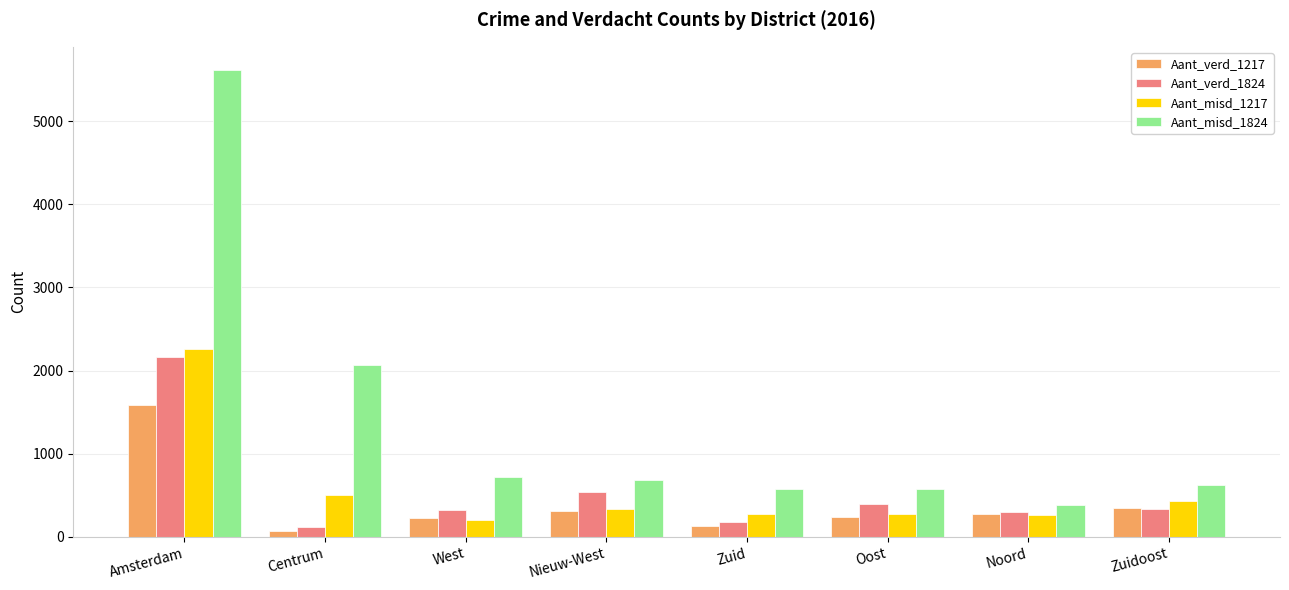

What are all the series names shown in the legend?

Aant_verd_1217, Aant_verd_1824, Aant_misd_1217, Aant_misd_1824